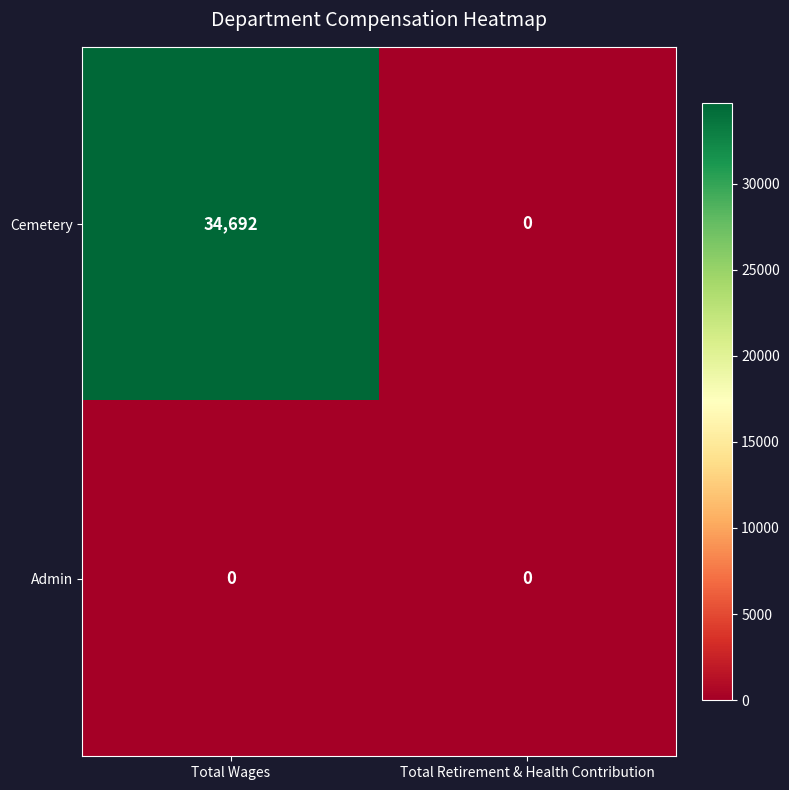

Reading left to right, what are all the values shown in this chart?

Cemetery: 34692	0
Admin: 0	0